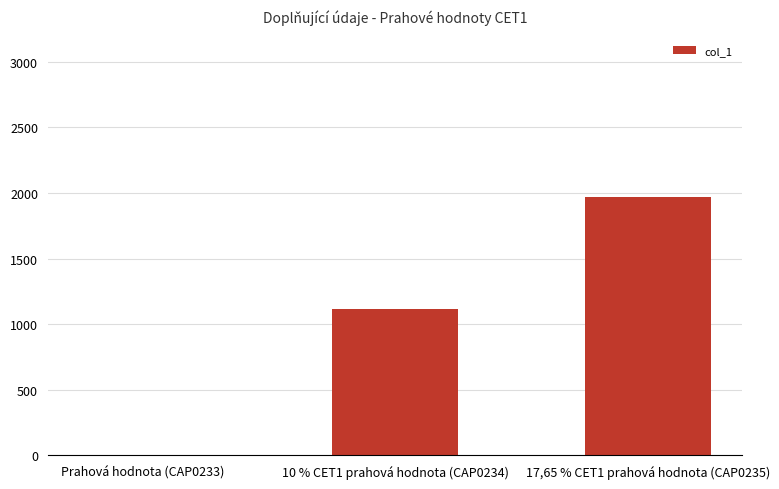

Reading left to right, list all the values displayed in this chart.

Prahová hodnota (CAP0233)=0.0	10 % CET1 prahová hodnota (CAP0234)=1114.0	17,65 % CET1 prahová hodnota (CAP0235)=1966.2